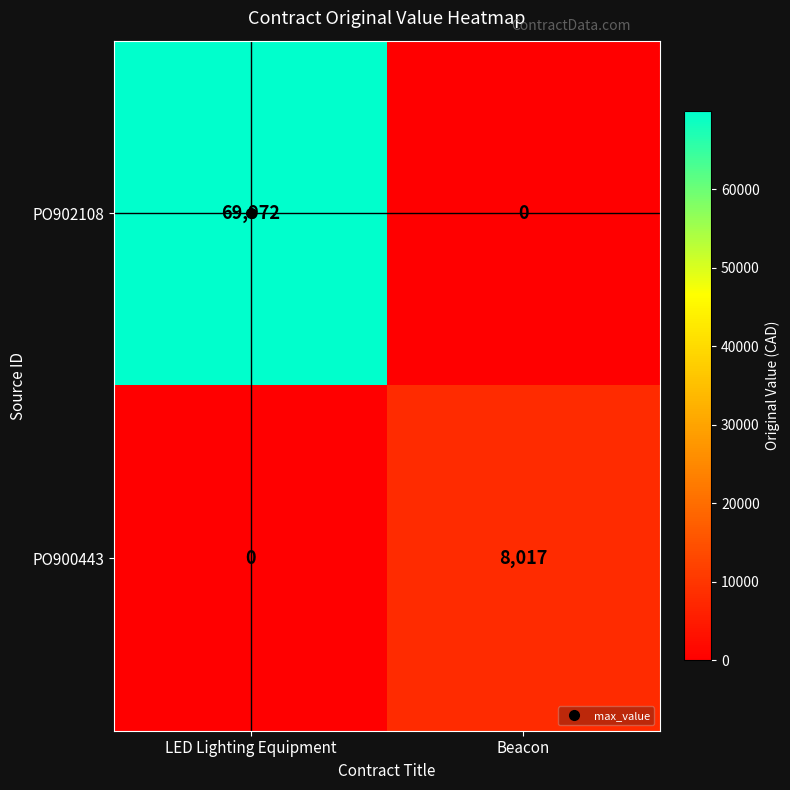

At which label does PO900443 reach its minimum?

LED Lighting Equipment